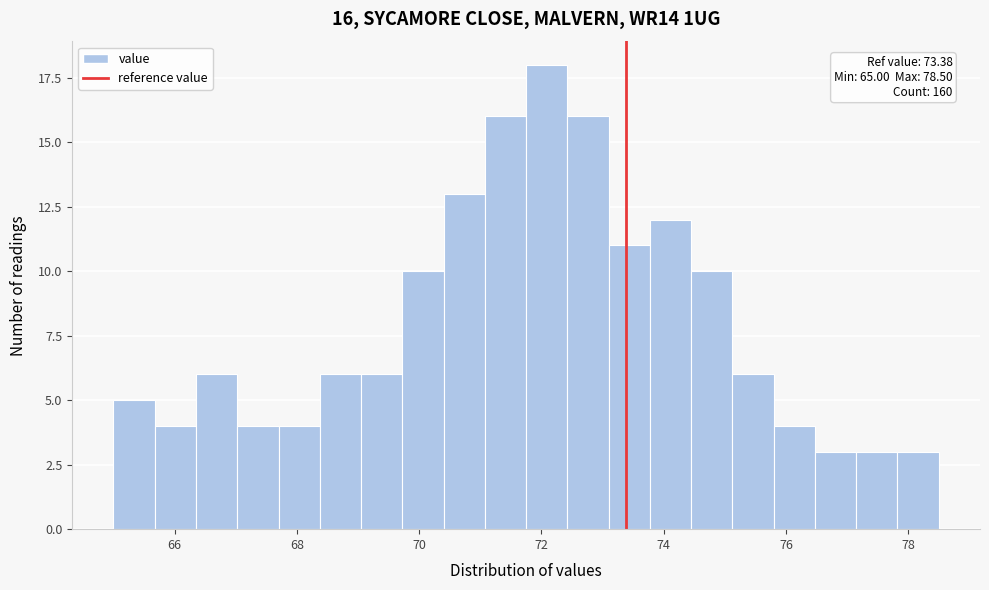

Around what value on the x-axis is the tallest bar? Give the approximate position of its centre, as read against the axis.

72.0